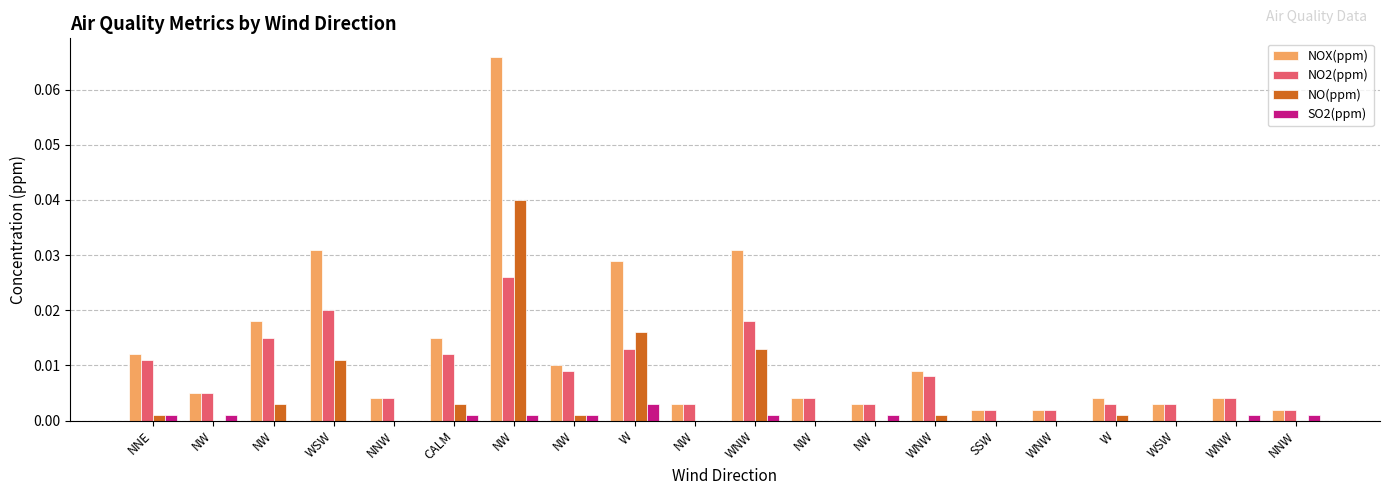

Reading right to left, list all the values displayed in this chart.

NOX(ppm): NNW=0.0	WNW=0.0	WSW=0.0	W=0.0	WNW=0.0	SSW=0.0	WNW=0.0	NW=0.0	NW=0.0	WNW=0.0	NW=0.0	W=0.0	NW=0.0	NW=0.1	CALM=0.0	NNW=0.0	WSW=0.0	NW=0.0	NW=0.0	NNE=0.0
NO2(ppm): NNW=0.0	WNW=0.0	WSW=0.0	W=0.0	WNW=0.0	SSW=0.0	WNW=0.0	NW=0.0	NW=0.0	WNW=0.0	NW=0.0	W=0.0	NW=0.0	NW=0.0	CALM=0.0	NNW=0.0	WSW=0.0	NW=0.0	NW=0.0	NNE=0.0
NO(ppm): NNW=0.0	WNW=0.0	WSW=0.0	W=0.0	WNW=0.0	SSW=0.0	WNW=0.0	NW=0.0	NW=0.0	WNW=0.0	NW=0.0	W=0.0	NW=0.0	NW=0.0	CALM=0.0	NNW=0.0	WSW=0.0	NW=0.0	NW=0.0	NNE=0.0
SO2(ppm): NNW=0.0	WNW=0.0	WSW=0.0	W=0.0	WNW=0.0	SSW=0.0	WNW=0.0	NW=0.0	NW=0.0	WNW=0.0	NW=0.0	W=0.0	NW=0.0	NW=0.0	CALM=0.0	NNW=0.0	WSW=0.0	NW=0.0	NW=0.0	NNE=0.0